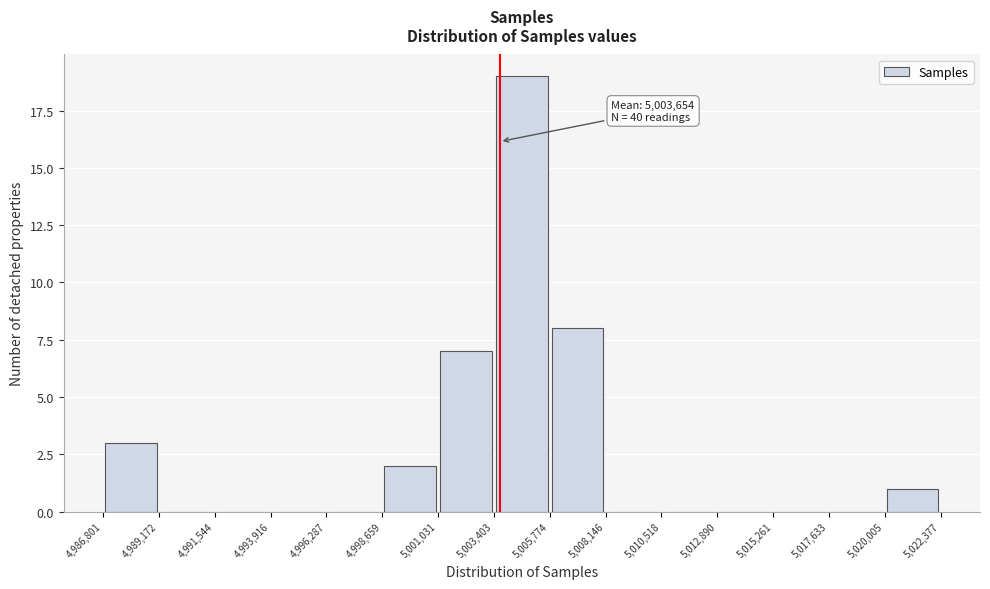

Which range on the x-axis has the tallest bar?

5,003,403 to 5,005,774